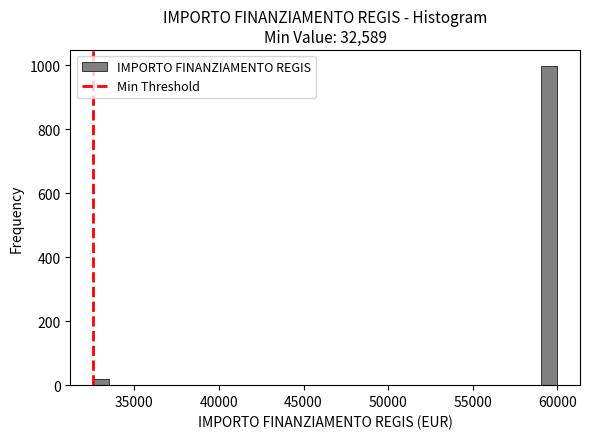

Around what value on the x-axis is the tallest bar? Give the approximate position of its centre, as read against the axis.

59500